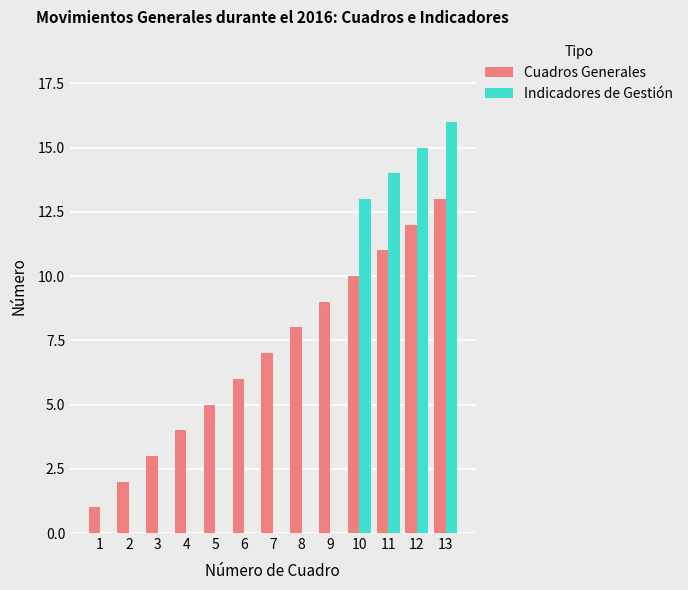

How many data points does each series have?

13